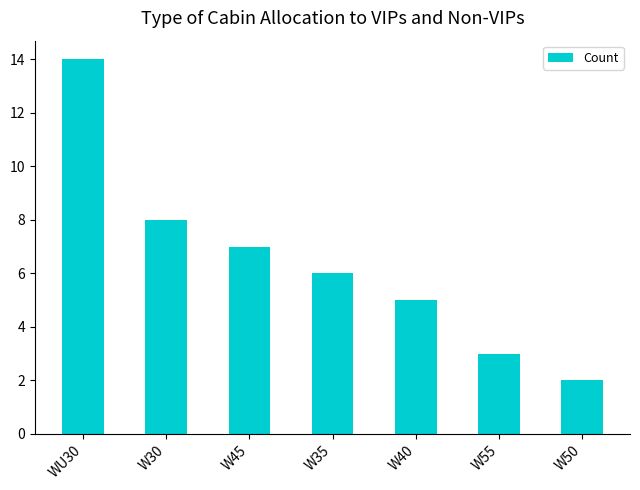

What is the difference between the maximum and second lowest values?

11